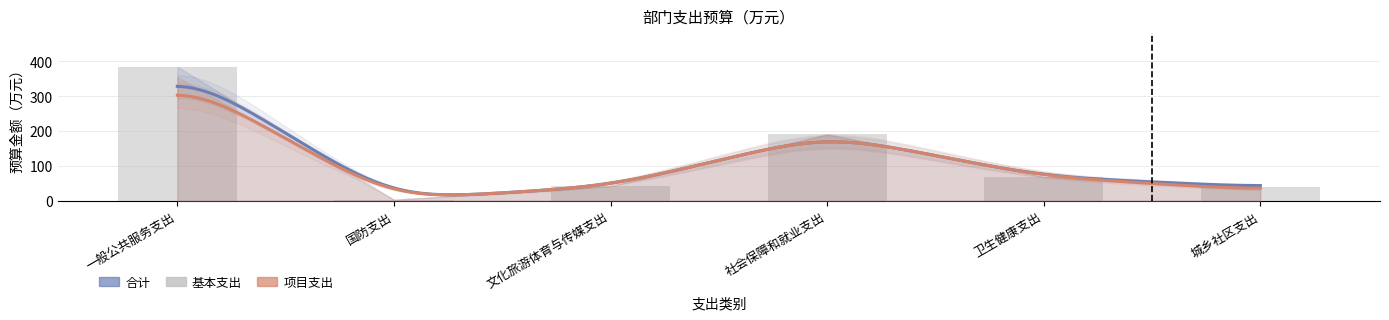

Are the bars grouped side by side (vs. stacked)?

No